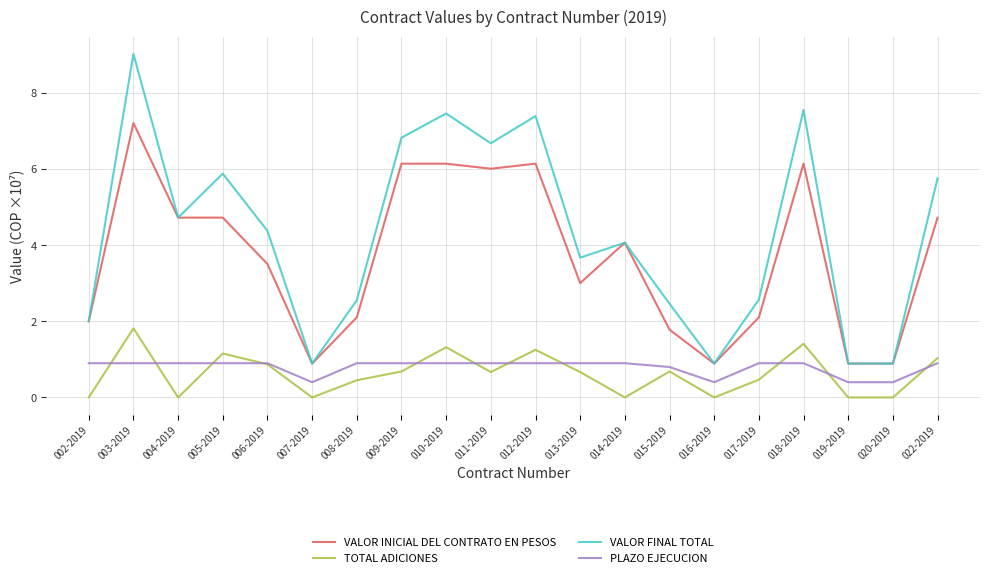

Does the chart display data point markers on the line(s)?

No